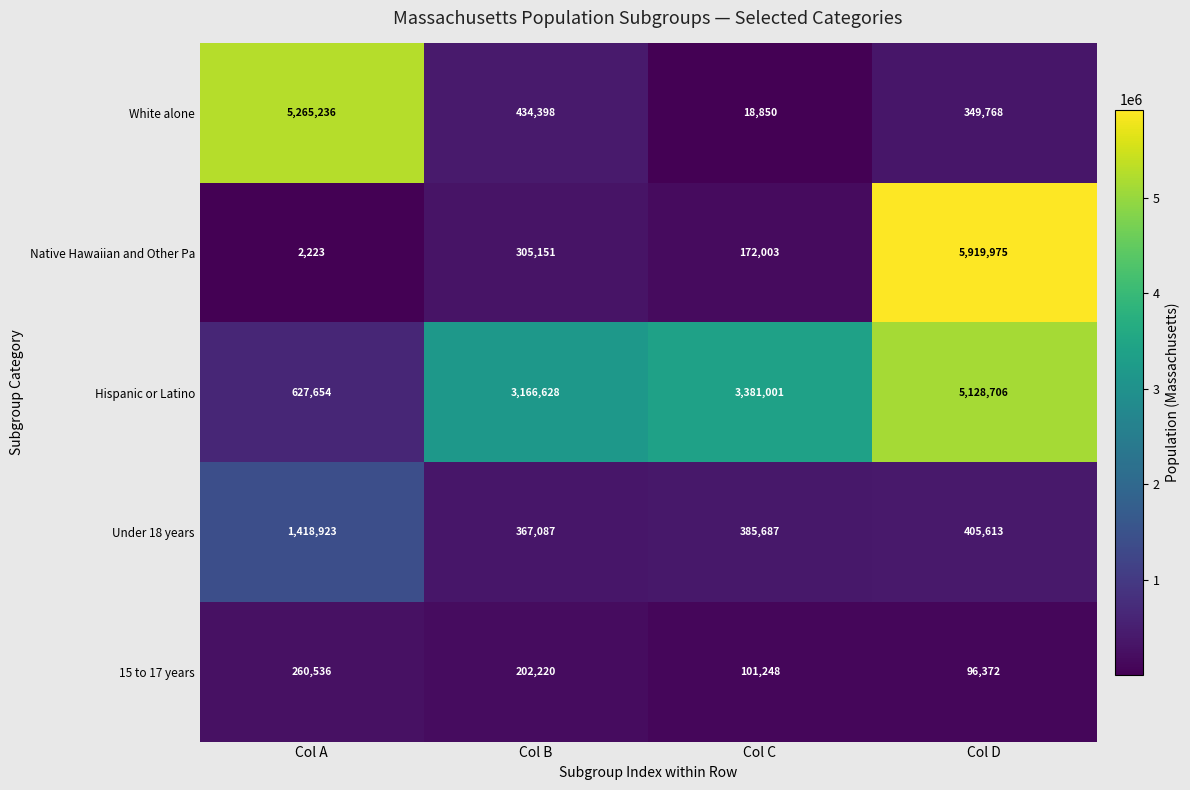

What is the sum of the Hispanic or Latino values at Col D and Col A?

5756360